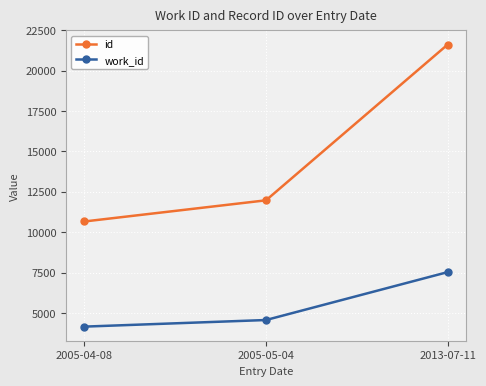

At which category is the sum across all series the highest?

2013-07-11